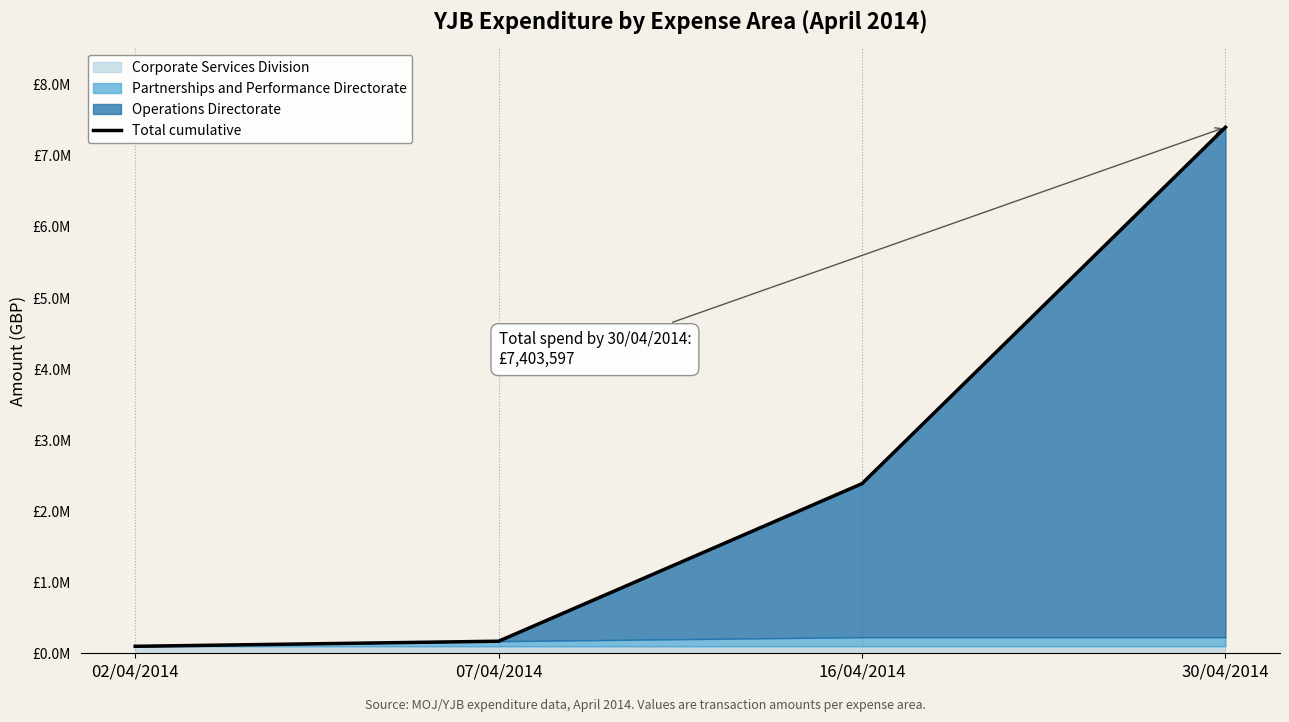

What value does the data have at 30/04/2014?

7403597.1